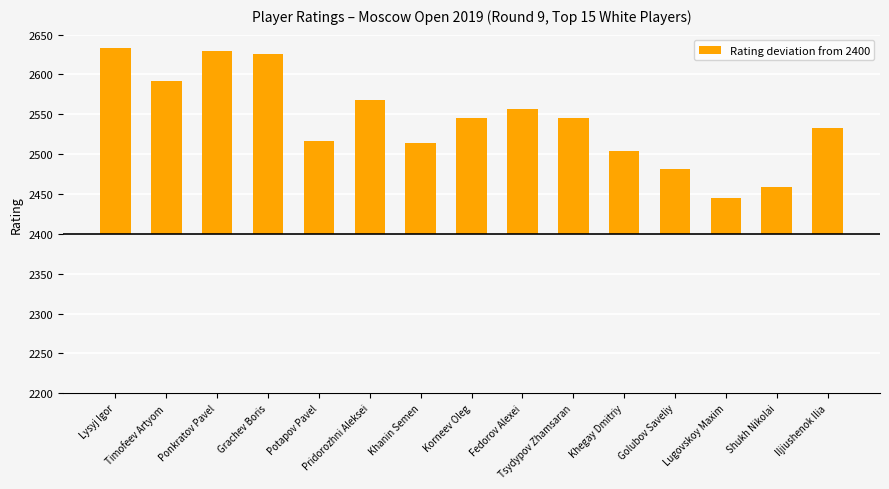

What is the difference between the second highest and second lowest values?

171